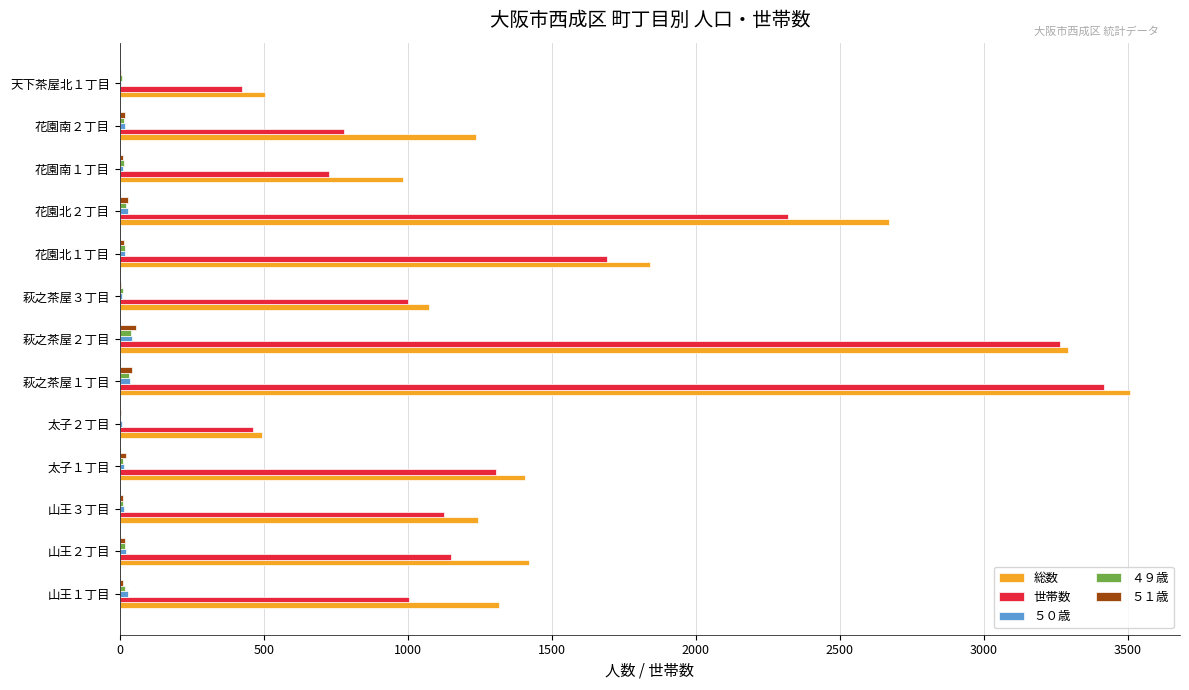

Is the value of 世帯数 at 山王１丁目 greater than the value of ５０歳 at 花園南２丁目?

Yes